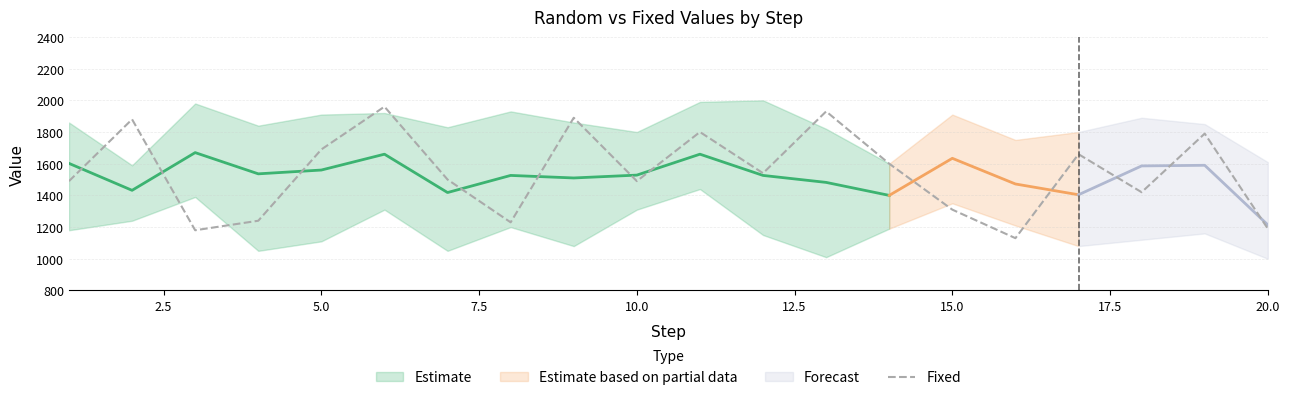

What is the highest value of the Fixed series?

1960